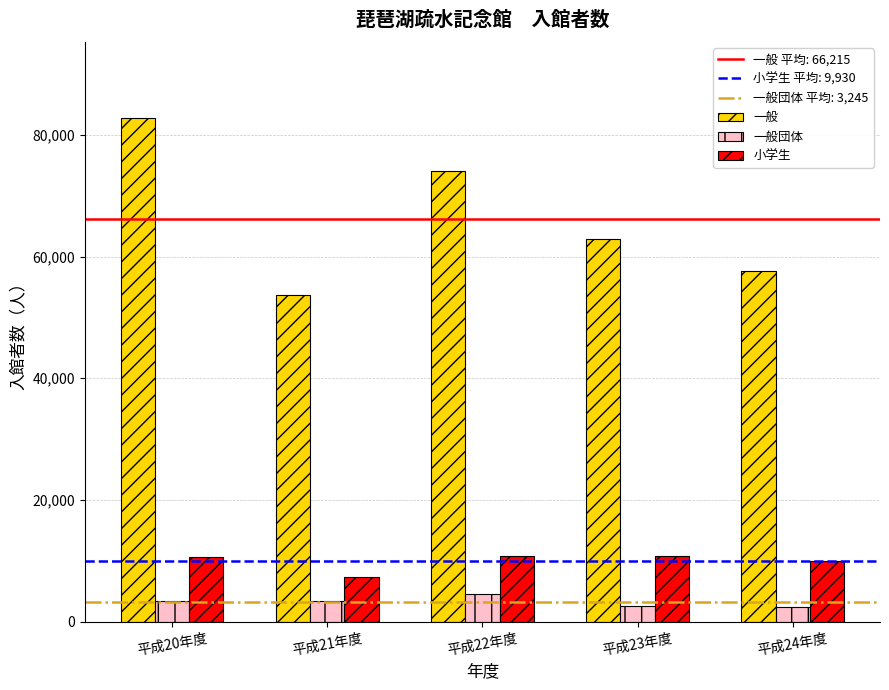

How many data points does each series have?

5